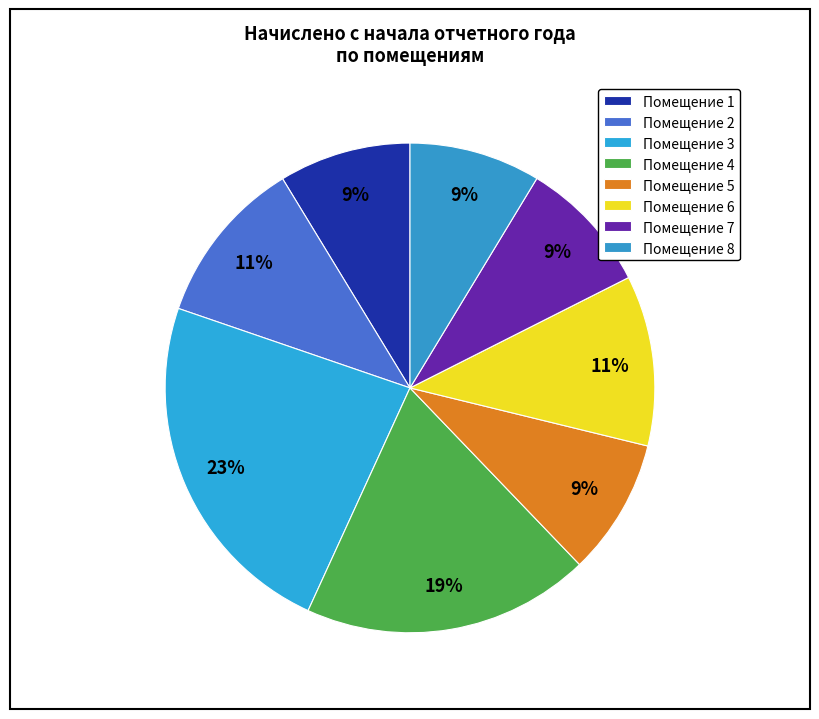

How many slices are in this pie chart?

8